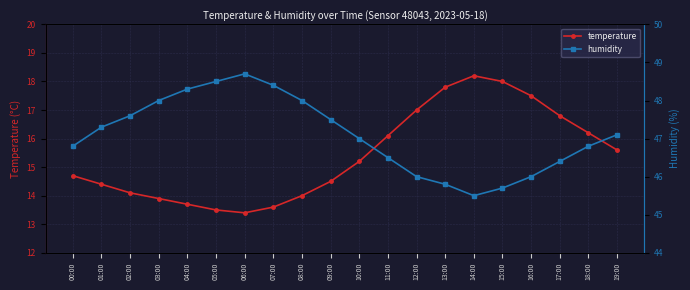

Between 03:00 and 12:00, which is larger?

12:00